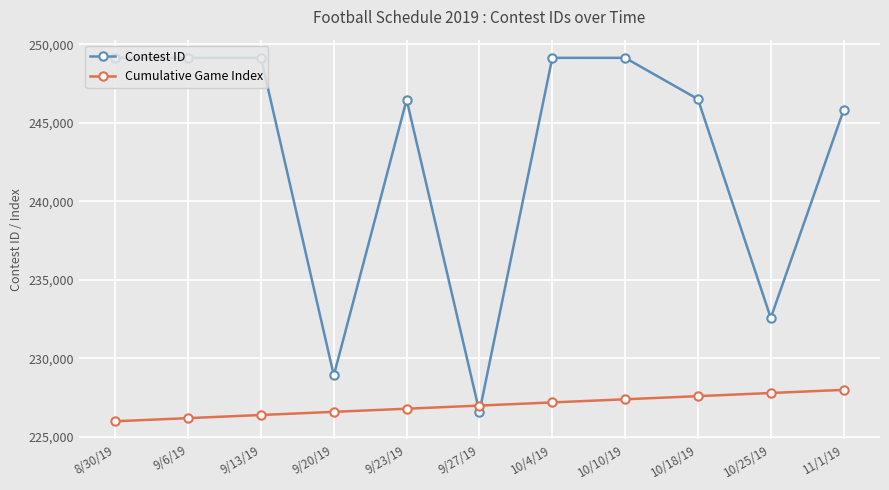

How many data points does each series have?

11